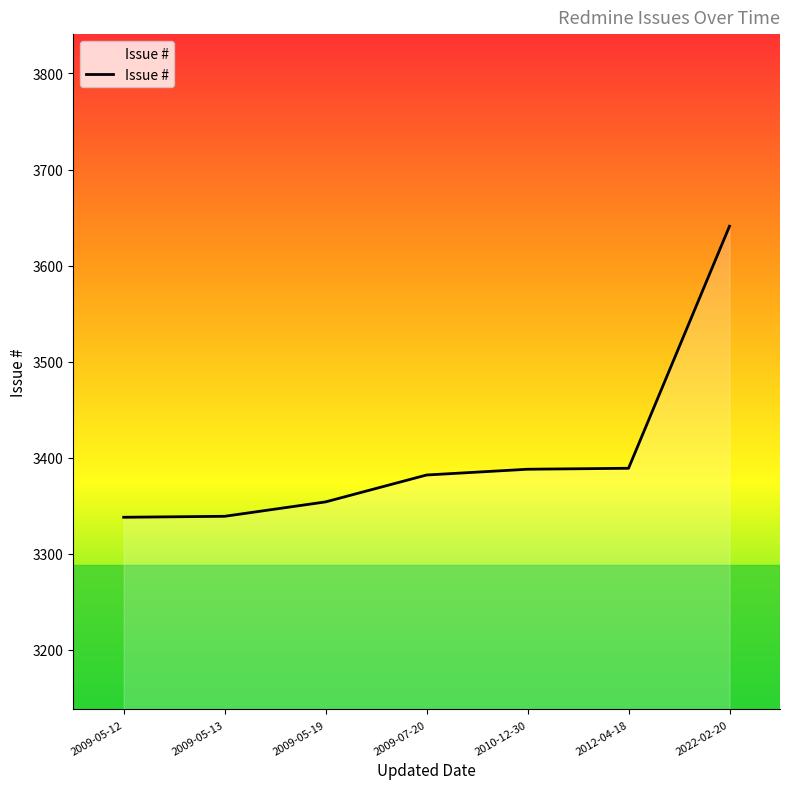

What is the minimum value shown in the chart?

3338